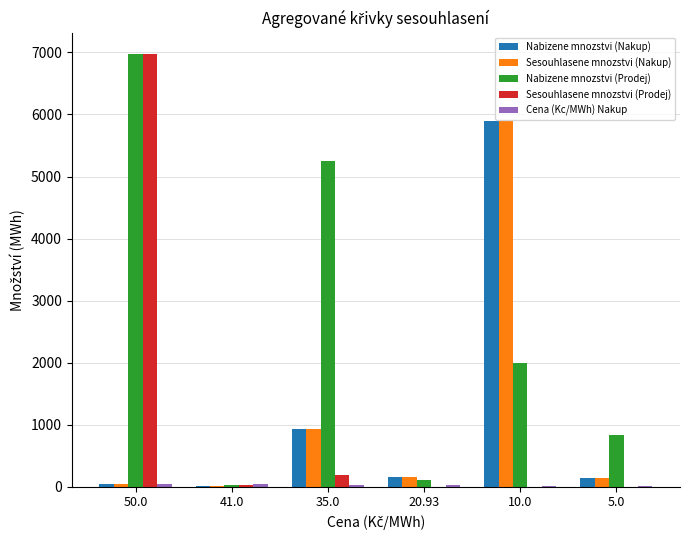

What is the sum of the Sesouhlasene mnozstvi (Prodej) values at 10.0 and 50.0?

6970.6